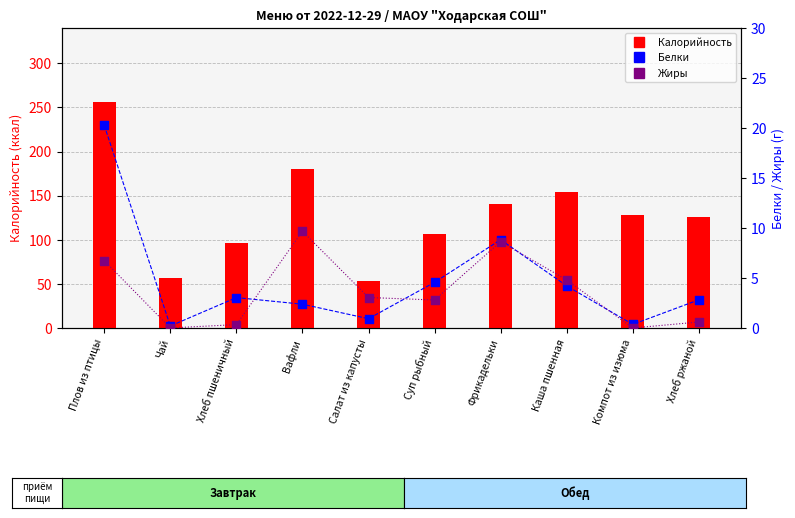

Which series reaches the maximum Y coordinate?

Калорийность